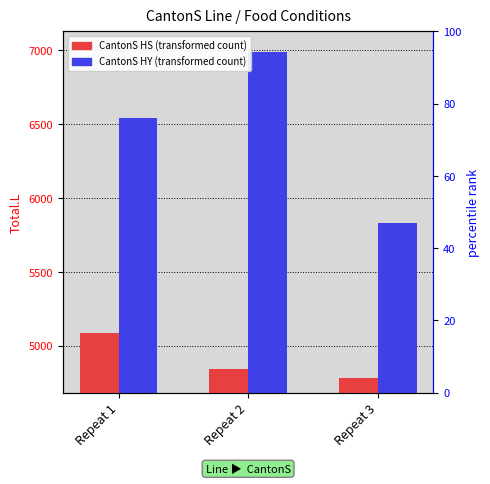

What is the difference between the CantonS_HY values at Repeat 3 and Repeat 2?

1161.1